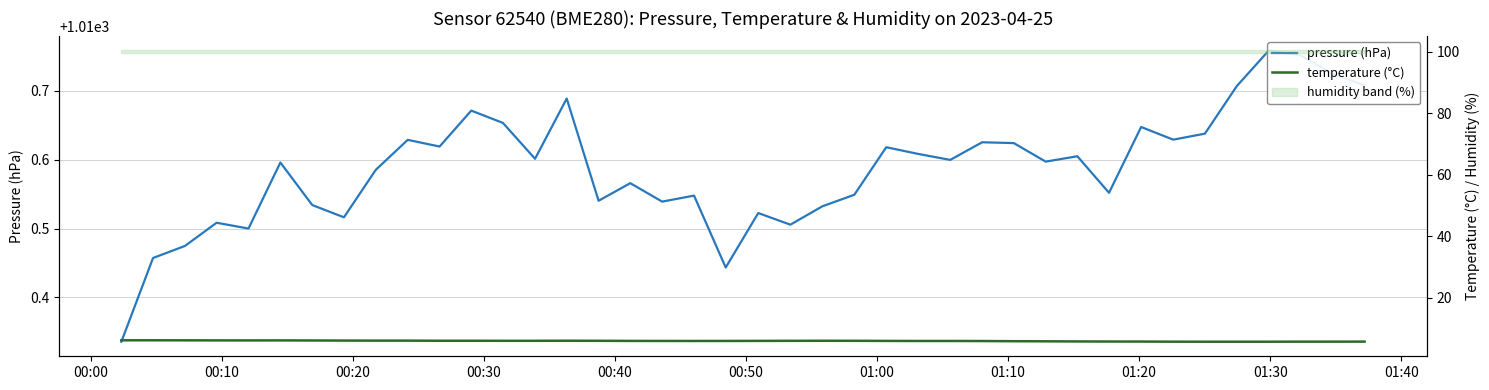

At how many categories does at least one series exceed 402?

40